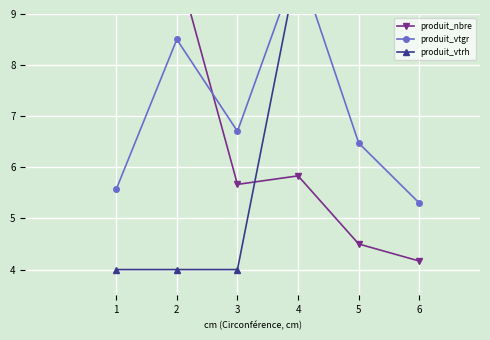

Rank the series by their average value, from highest to lowest.

produit_vtgr, produit_vtrh, produit_nbre